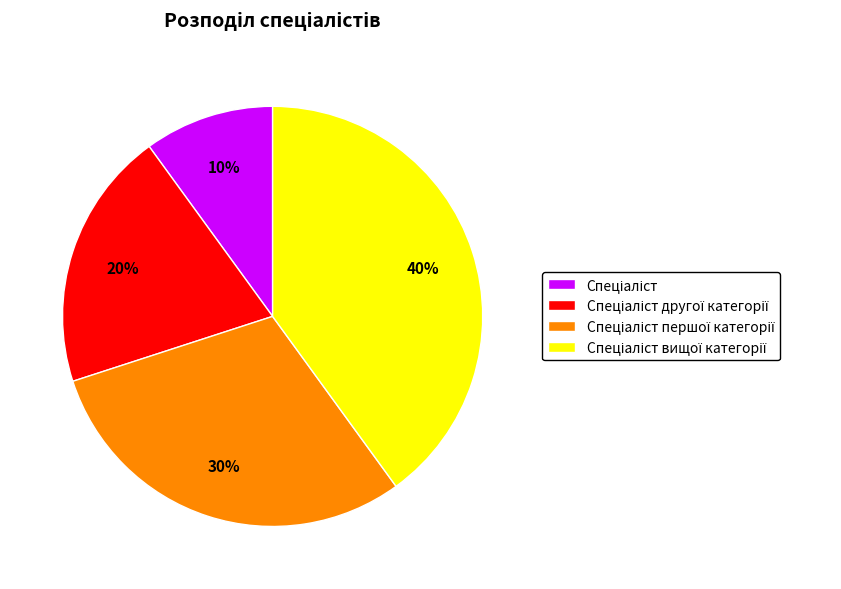

To the nearest percent, what is the average slice percentage?

25%